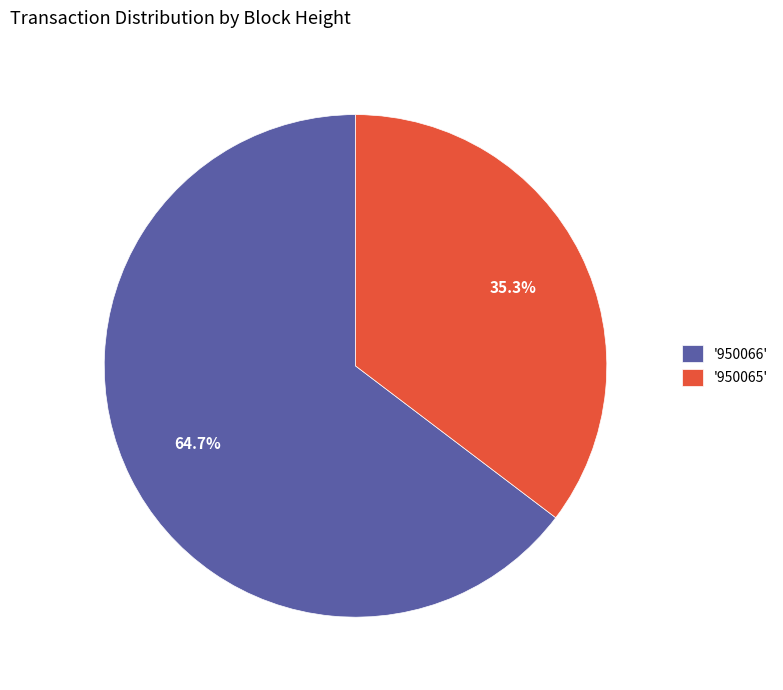

Which has a higher value, '950066' or '950065'?

'950066'